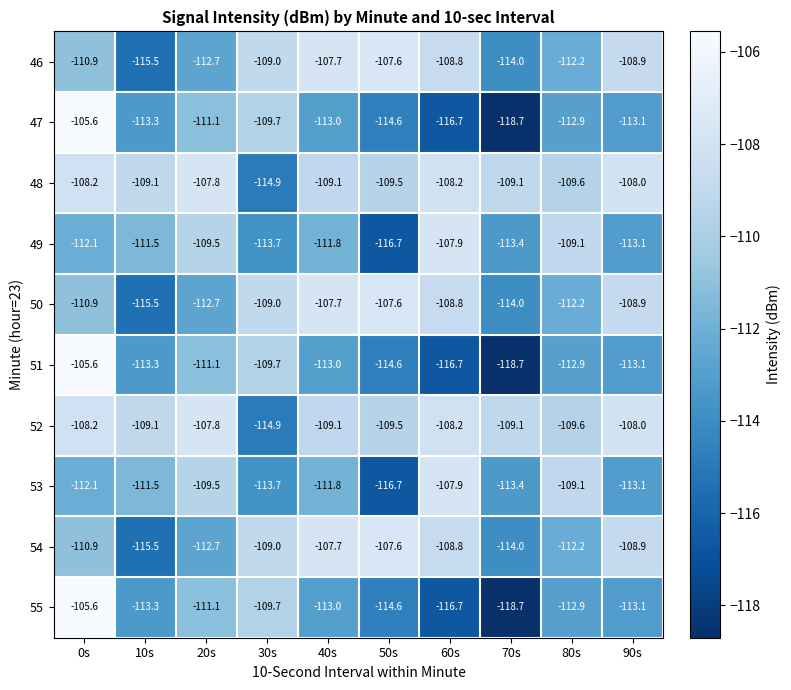

What is the minimum value shown in the chart?

-118.7